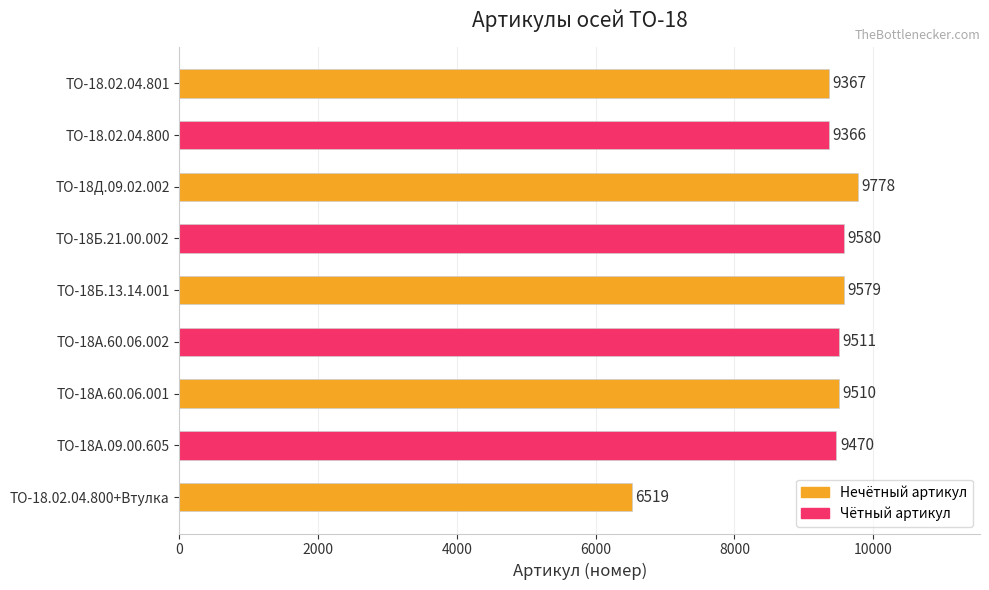

Where is the data nearest to the value 8148?

ТО-18.02.04.800